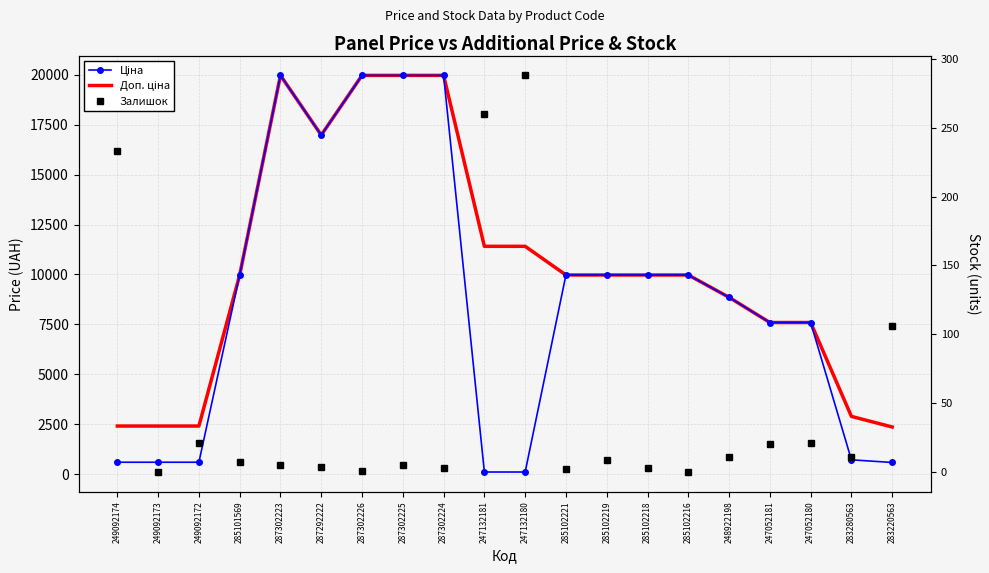

At which category does Доп. ціна reach its first local valley?

287292222